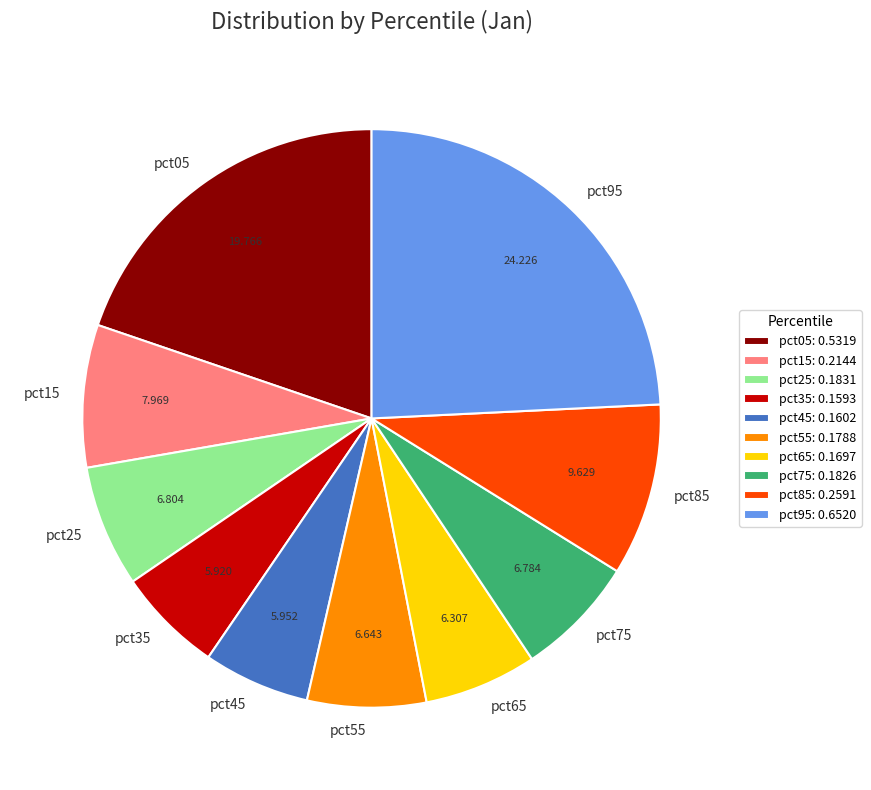

Does pct35 represent more than half of the total?

No